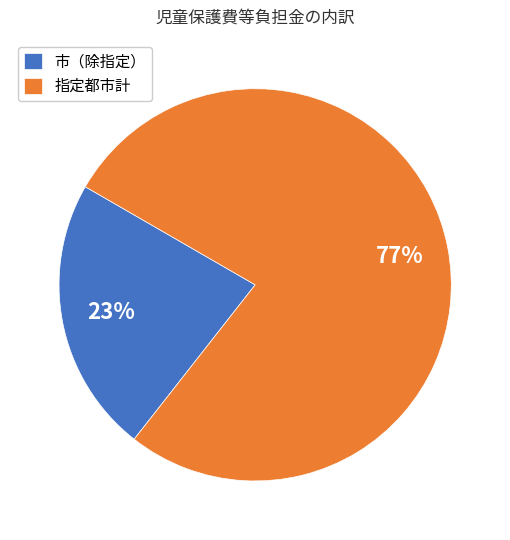

Is it true that 市（除指定） is 15% of the pie?

False